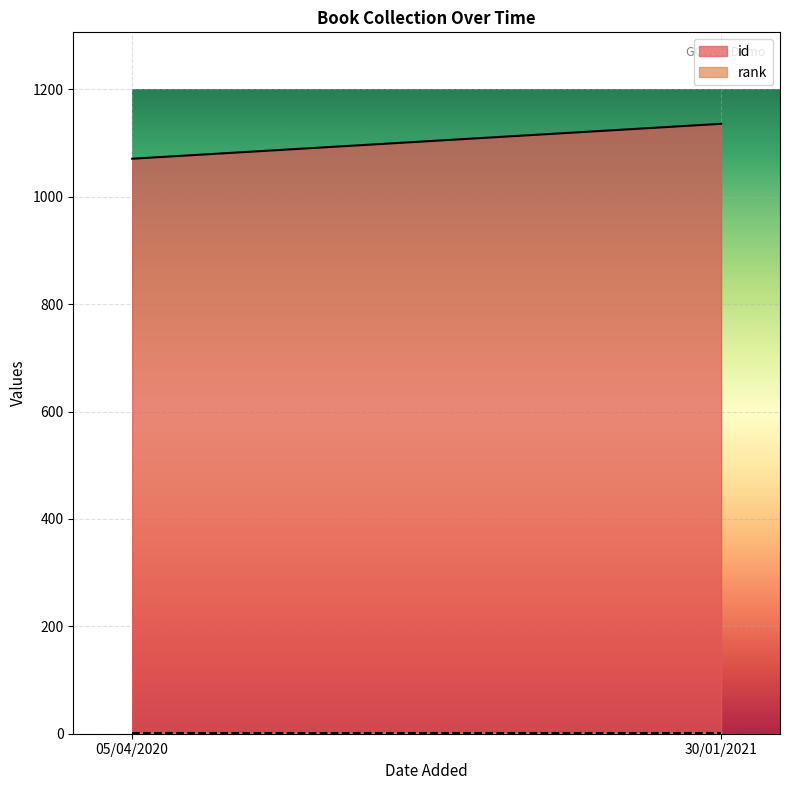

Rank the series by their maximum value, from highest to lowest.

id, rank